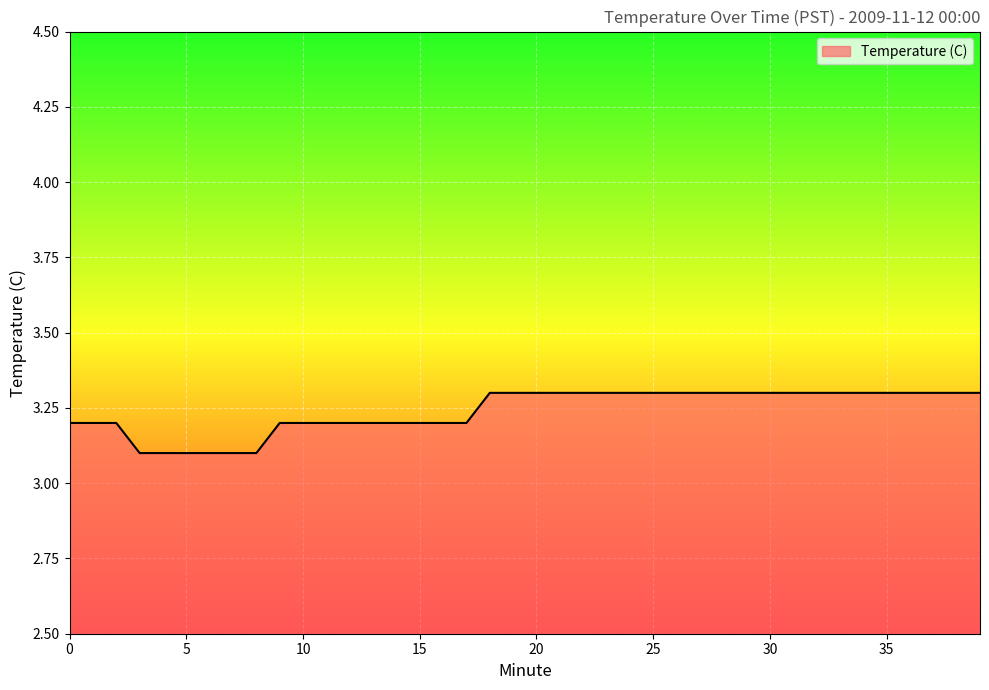

What is the difference between the maximum and minimum values?

0.2